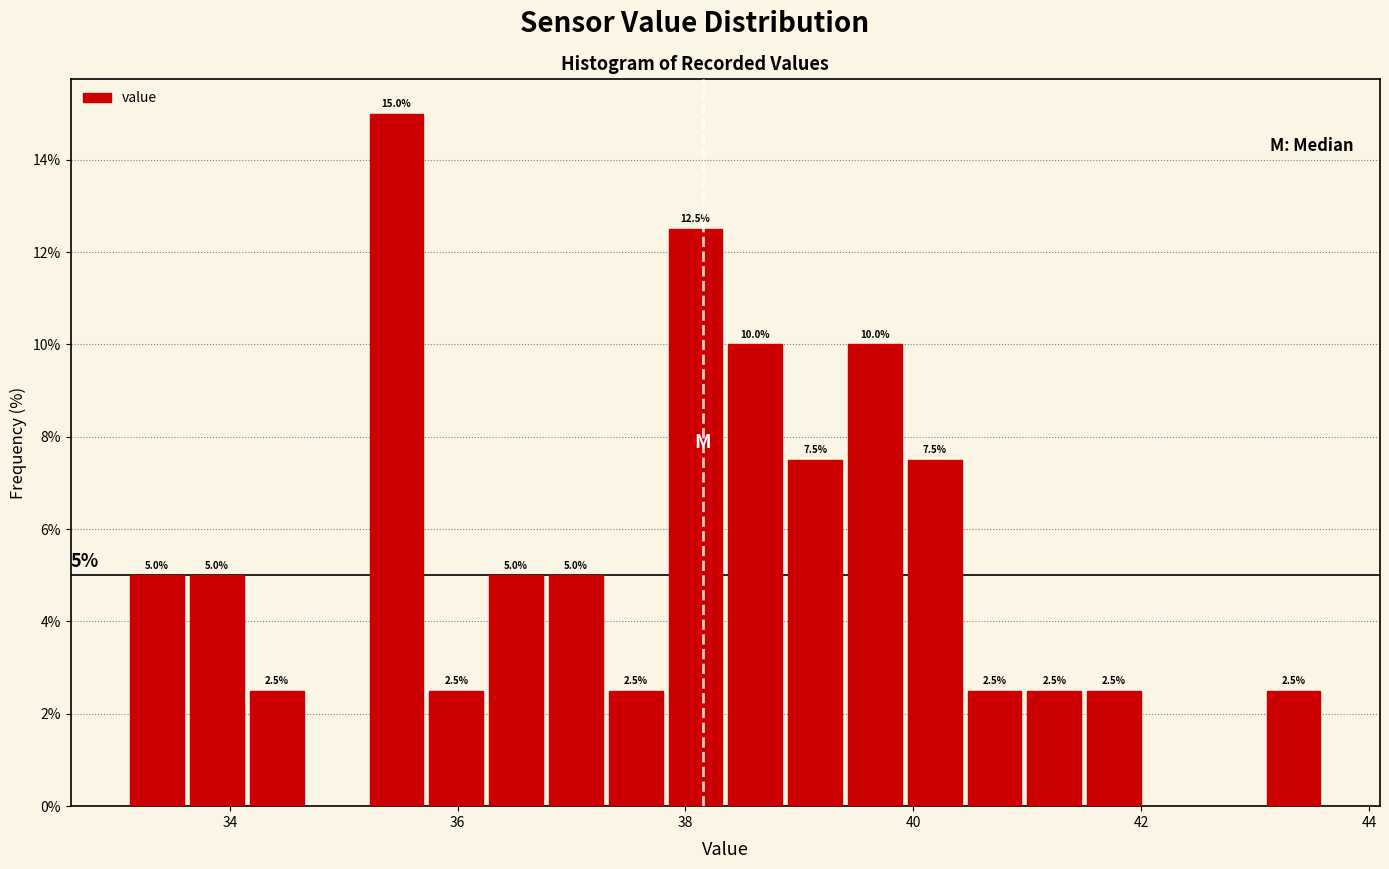

Around what value on the x-axis is the tallest bar? Give the approximate position of its centre, as read against the axis.

35.4